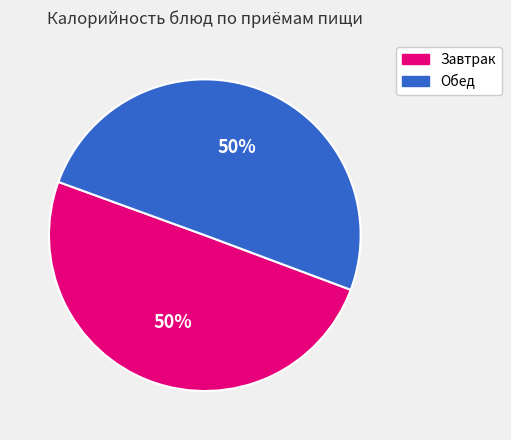

To the nearest percent, what is the average slice percentage?

50%